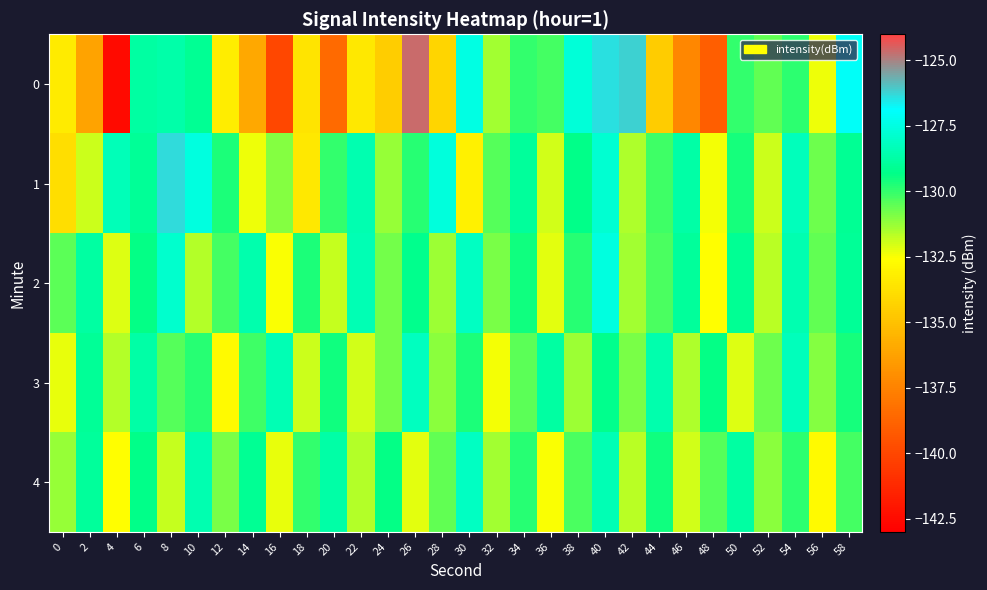

Reading left to right, what are all the values shown in this chart?

0: 0=-133.3	2=-136.2	4=-142.5	6=-128.8	8=-128.6	10=-129.1	12=-133.2	14=-136.0	16=-140.0	18=-133.6	20=-138.5	22=-133.5	24=-134.5	26=-124.7	28=-134.2	30=-127.5	32=-131.4	34=-130.0	36=-130.2	38=-127.7	40=-126.4	42=-126.2	44=-134.5	46=-137.3	48=-139.0	50=-130.0	52=-130.6	54=-129.9	56=-132.3	58=-127.0
1: 0=-133.9	2=-131.9	4=-128.3	6=-129.0	8=-126.3	10=-127.5	12=-129.7	14=-132.4	16=-131.0	18=-133.4	20=-130.0	22=-128.5	24=-131.2	26=-129.8	28=-127.6	30=-133.1	32=-130.4	34=-128.9	36=-132.0	38=-129.3	40=-127.8	42=-131.5	44=-130.1	46=-128.7	48=-132.4	50=-129.6	52=-131.9	54=-128.3	56=-130.7	58=-129.1
2: 0=-130.5	2=-128.8	4=-132.1	6=-129.4	8=-127.9	10=-131.6	12=-130.2	14=-128.6	16=-132.5	18=-129.7	20=-131.8	22=-128.4	24=-130.8	26=-129.2	28=-131.3	30=-128.1	32=-130.9	34=-129.5	36=-132.2	38=-129.8	40=-127.5	42=-131.4	44=-130.3	46=-128.9	48=-132.6	50=-129.1	52=-131.7	54=-128.5	56=-130.6	58=-129.0
3: 0=-132.3	2=-129.0	4=-131.6	6=-128.7	8=-130.4	10=-129.8	12=-132.7	14=-130.1	16=-128.4	18=-131.9	20=-129.5	22=-132.0	24=-130.8	26=-128.2	28=-131.1	30=-129.7	32=-132.4	34=-130.5	36=-128.8	38=-131.3	40=-129.2	42=-130.9	44=-128.6	46=-131.5	48=-129.4	50=-132.1	52=-130.7	54=-128.3	56=-131.0	58=-129.6
4: 0=-131.2	2=-128.9	4=-132.6	6=-129.3	8=-131.8	10=-128.5	12=-130.9	14=-129.1	16=-132.3	18=-130.0	20=-128.7	22=-131.6	24=-129.4	26=-132.2	28=-130.6	30=-128.1	32=-131.4	34=-129.8	36=-132.5	38=-130.3	40=-128.4	42=-131.7	44=-129.5	46=-132.0	48=-130.4	50=-128.8	52=-131.1	54=-129.9	56=-132.7	58=-130.2